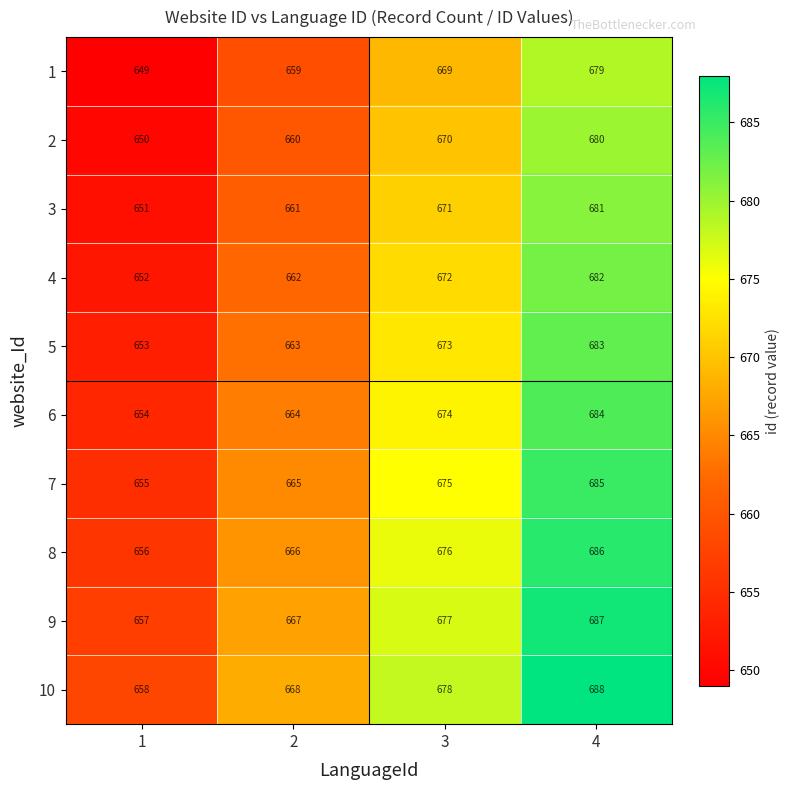

How many data points does each series have?

4